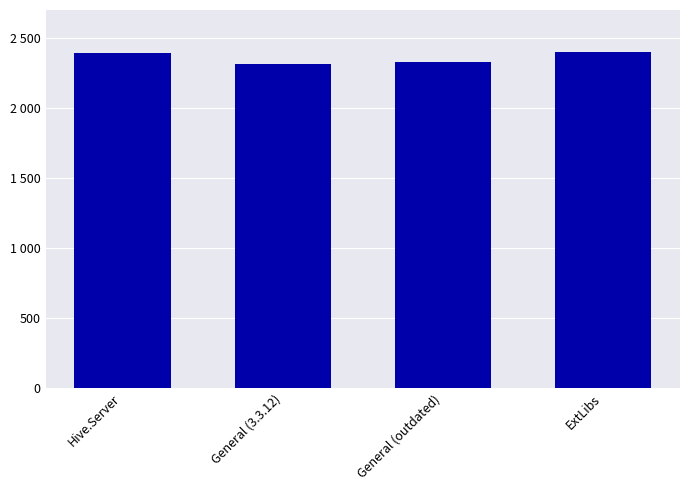

What is the minimum value shown in the chart?

2317